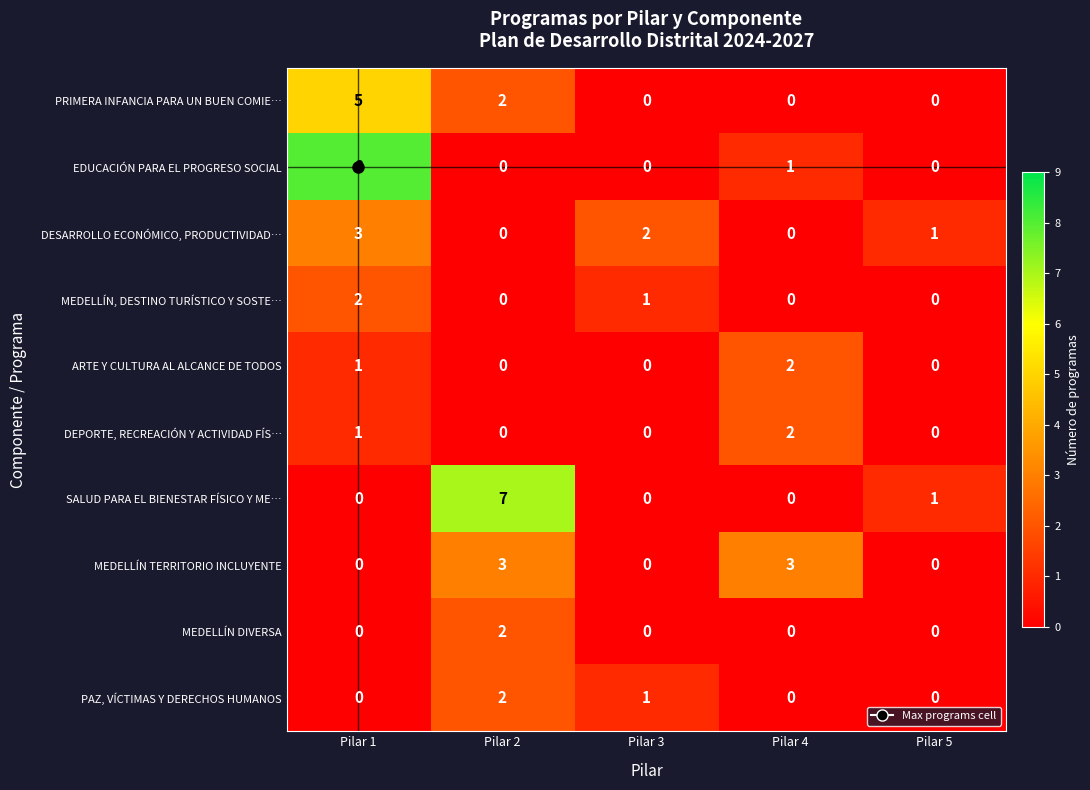

What is the difference between the highest and lowest values at Pilar 1?

8